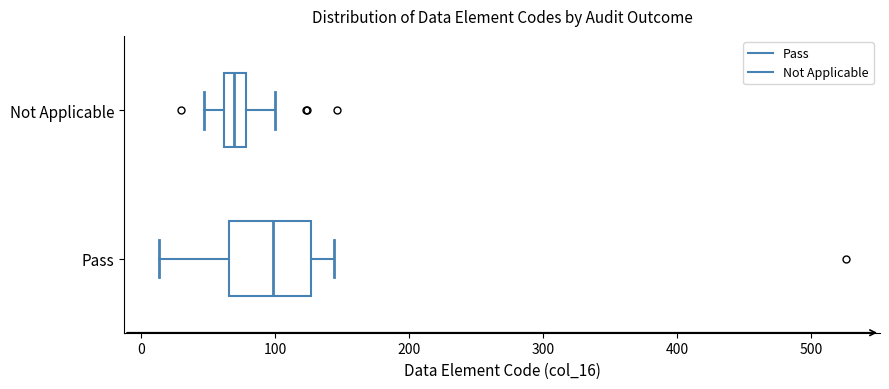

Which box's median line is the furthest to the left?

Not Applicable